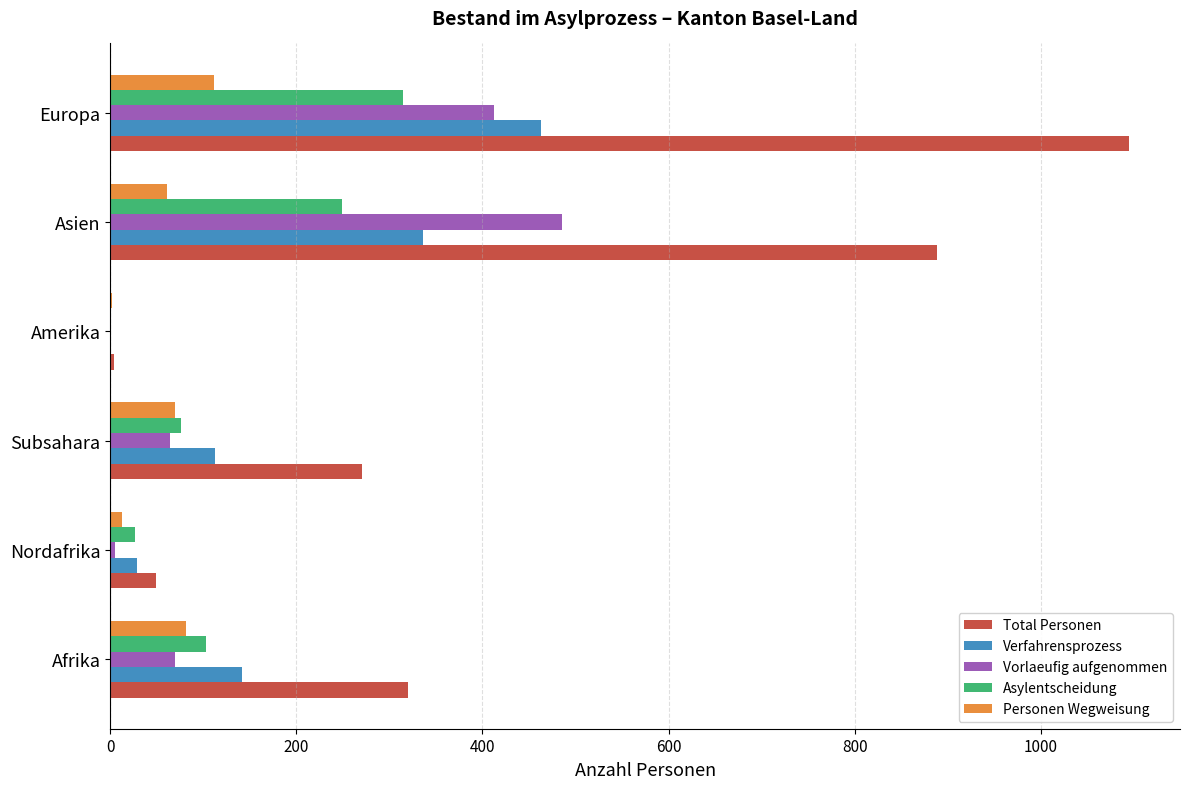

The value of Verfahrensprozess at Europa is 463. True or false?

True